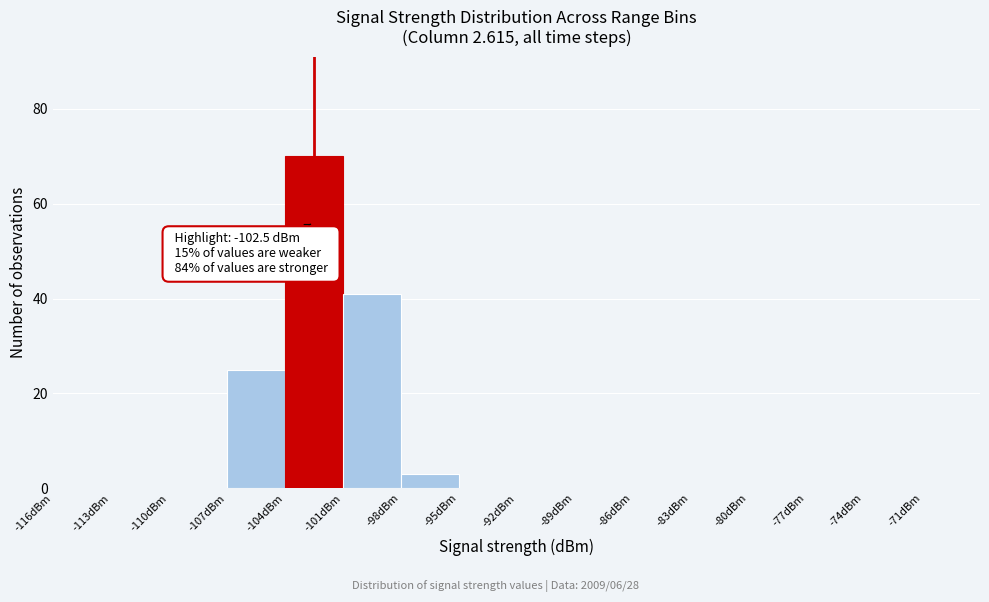

Which range on the x-axis has the tallest bar?

-104 to -101